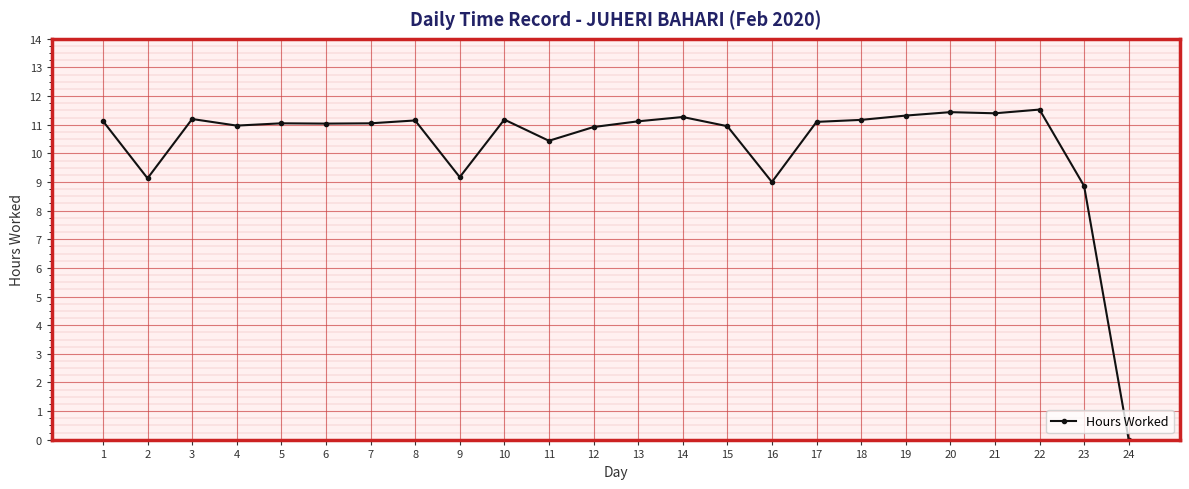

What is the value of the 16th point from the left?

9.0